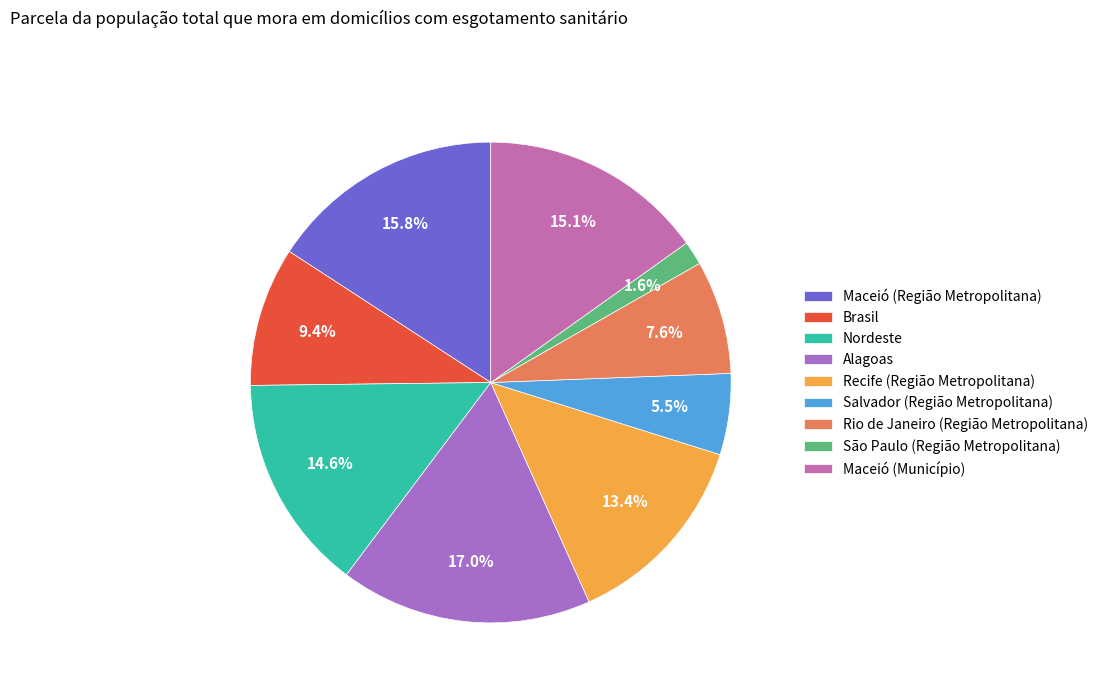

What is the smallest slice in the pie chart?

São Paulo (Região Metropolitana)